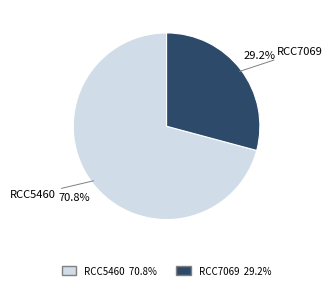

True or false: RCC7069 accounts for 29% of the total.

True